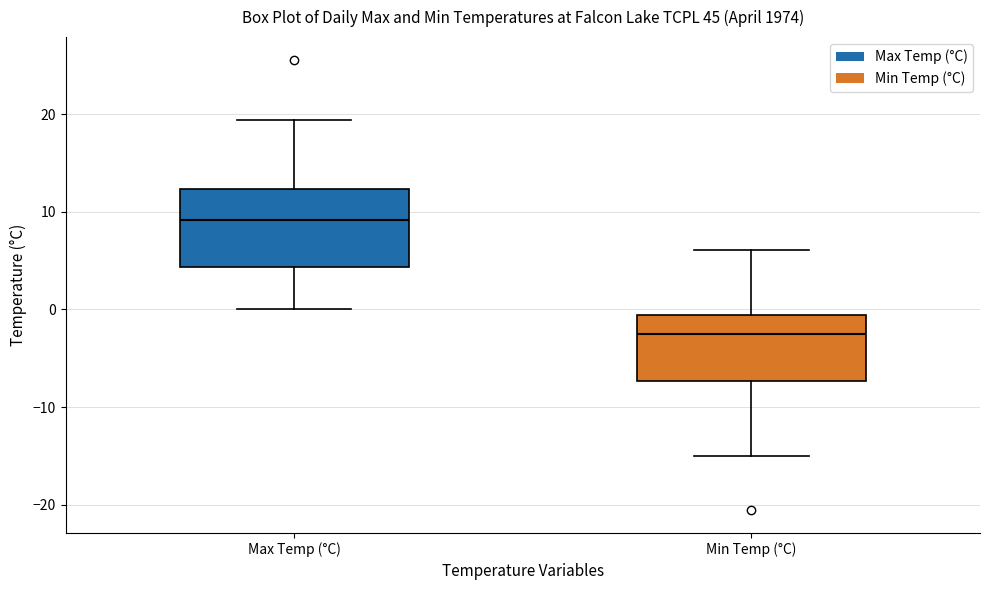

Reading left to right, transcribe this box plot: for each box, give where its median line is, the range the box spans, and where its two whiskers end, as read against the y-axis. The values are not printed on the chart, so give them approximately, as read against the axis.

Max Temp (°C): median 9, box 4 to 12, whiskers 0 to 19
Min Temp (°C): median -2, box -7 to -1, whiskers -15 to 6